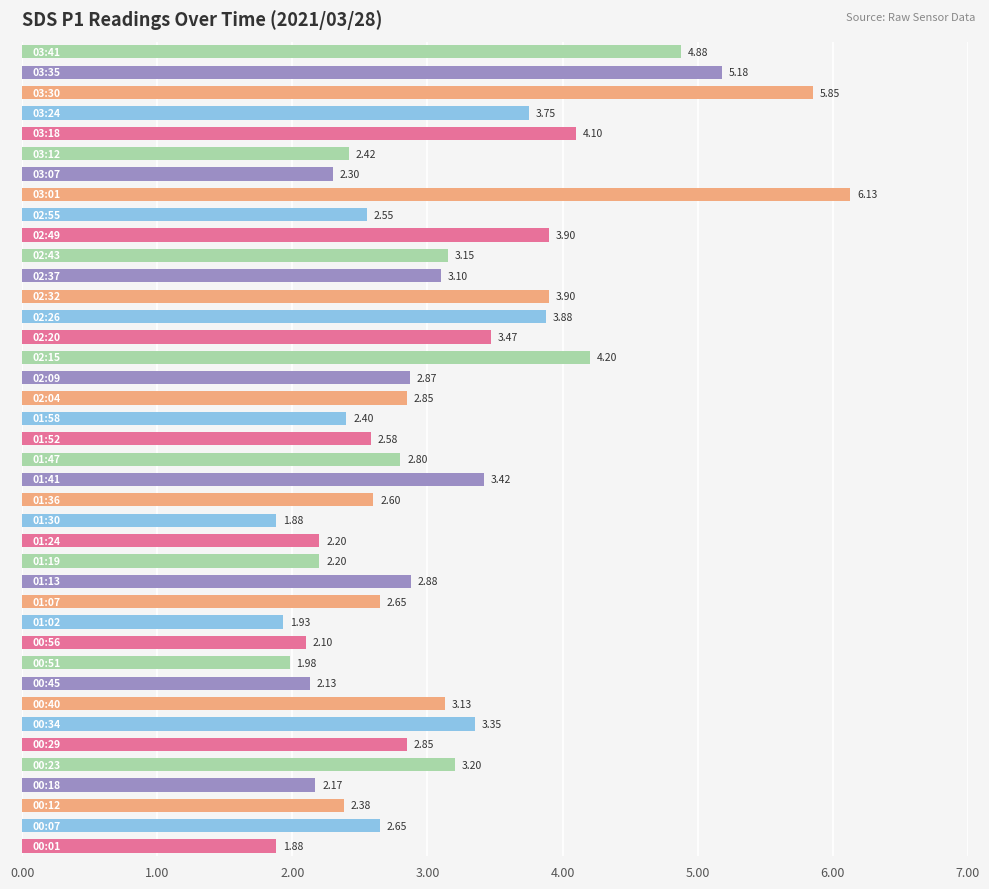

What is the difference between the second highest and minimum values?

4.0